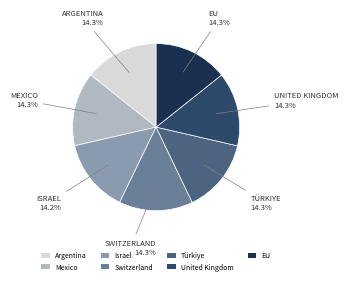

Approximately how many times larger is the value at Switzerland compared to Argentina?

1.0